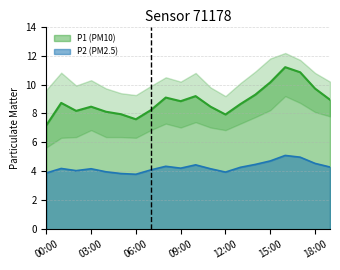

Rank the series at 10:00 from highest to lowest value.

P1, P2